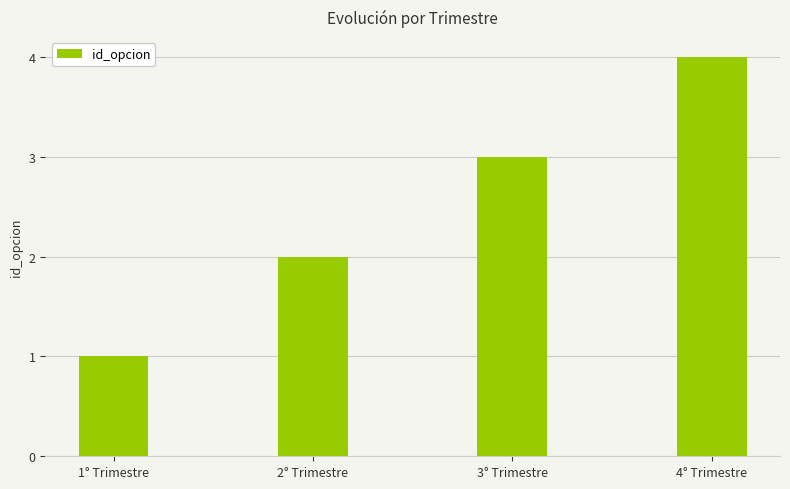

How many bars are there in total?

4